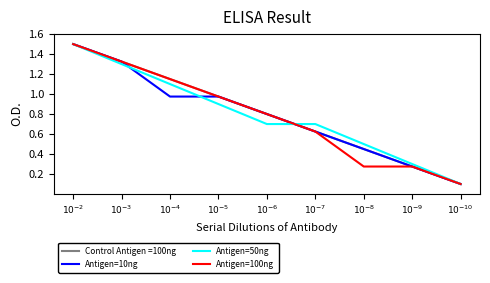

What is the maximum value shown in the chart?

1.5